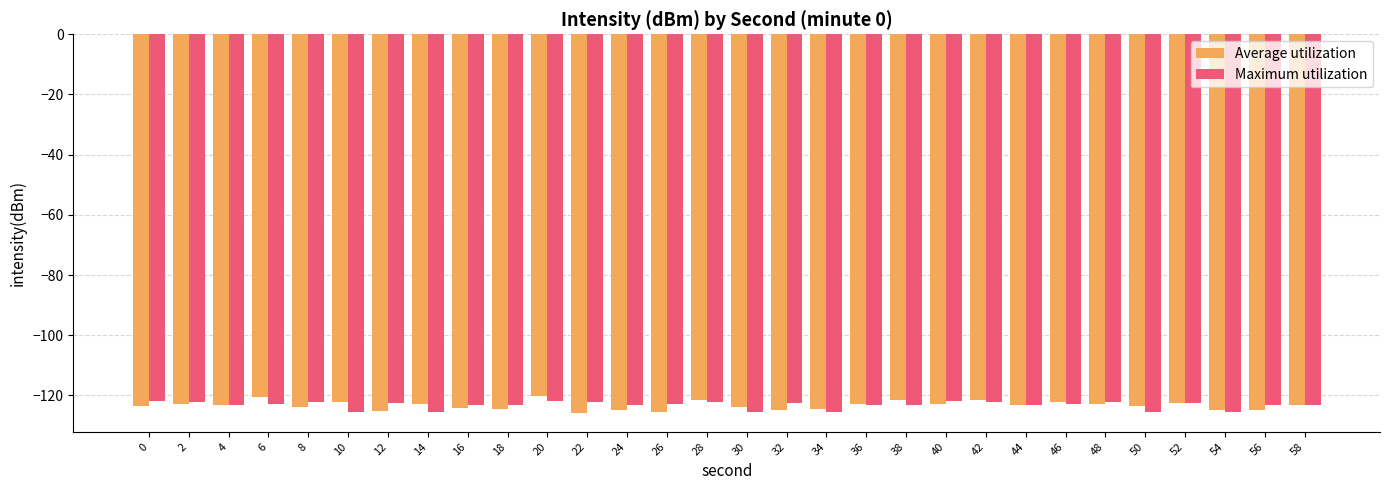

What is the sum of the Maximum utilization values at 42 and 18?

-245.4